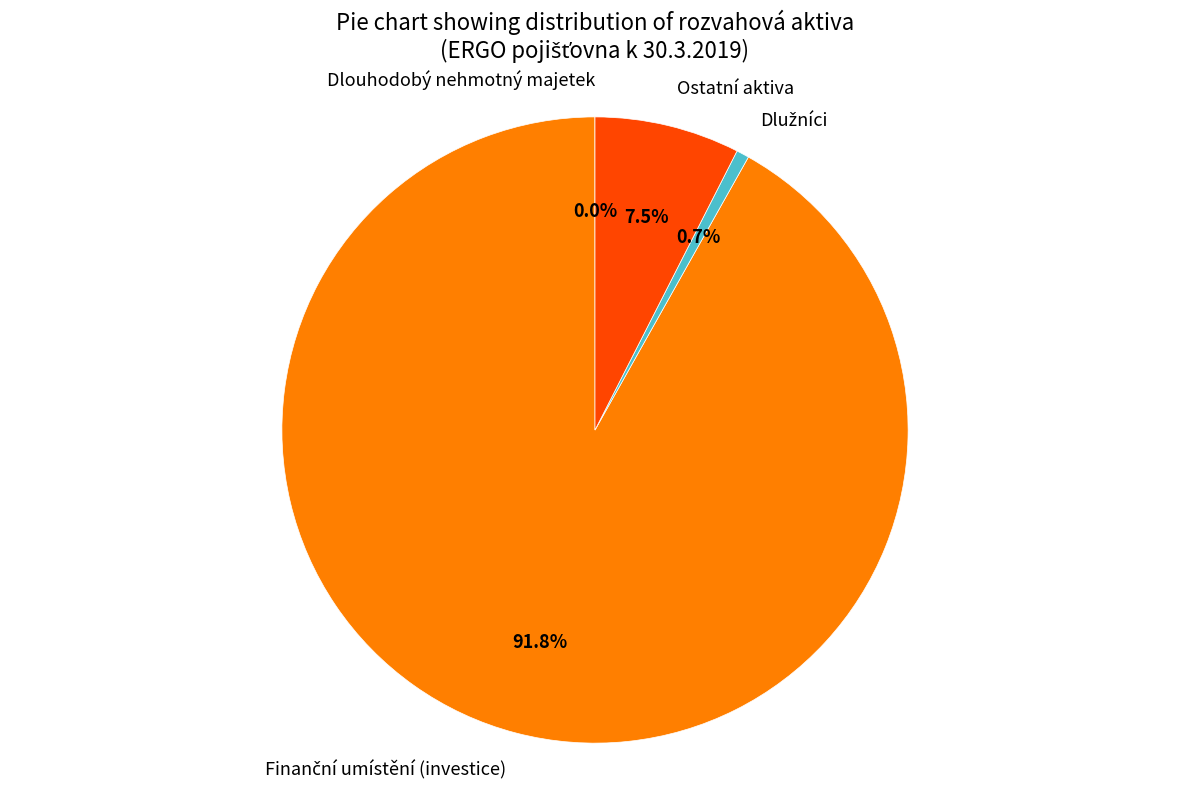

Does any single category account for the majority?

Yes